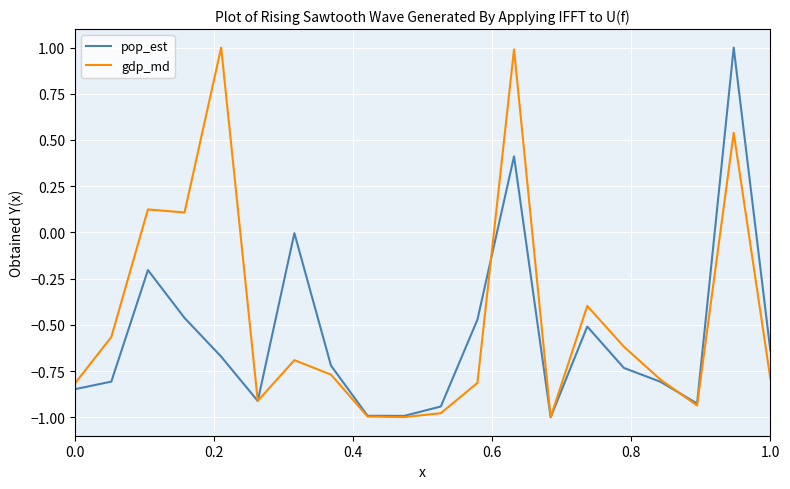

What is the greatest value displayed?

1.0